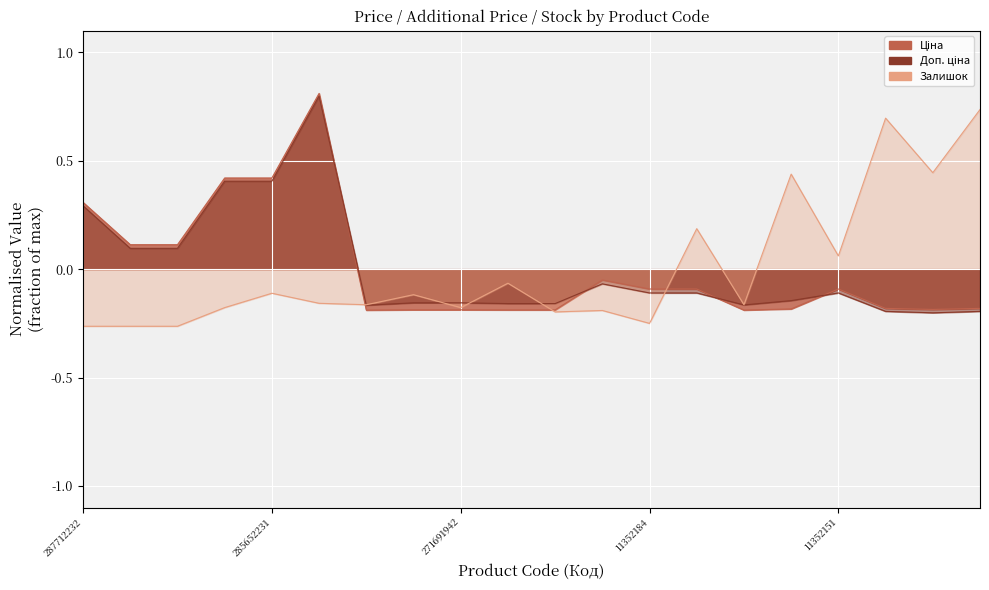

True or false: Залишок has more than 2 points higher than both neighbors.

True